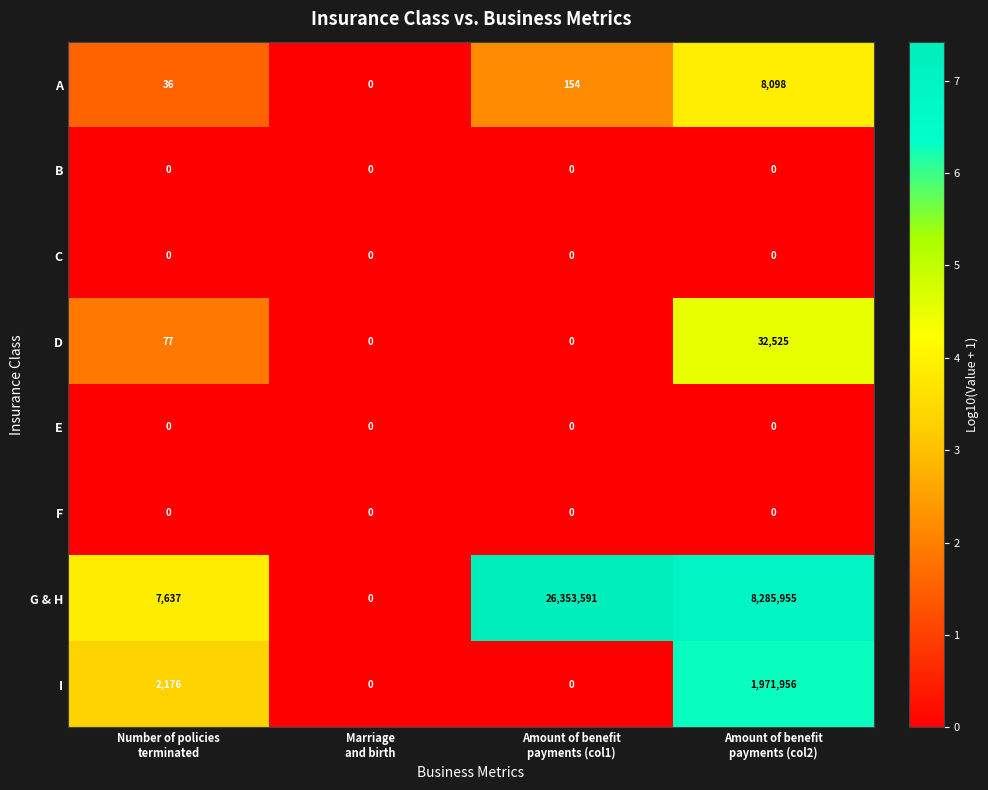

Which series has the largest range (max minus min)?

G & H